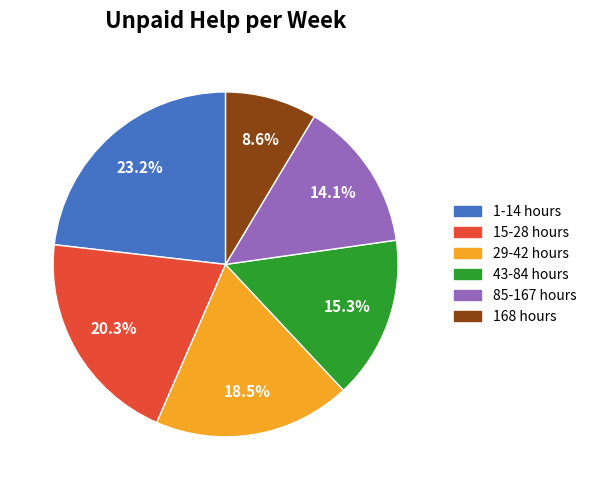

Is it true that 85-167 hours is 14% of the pie?

True